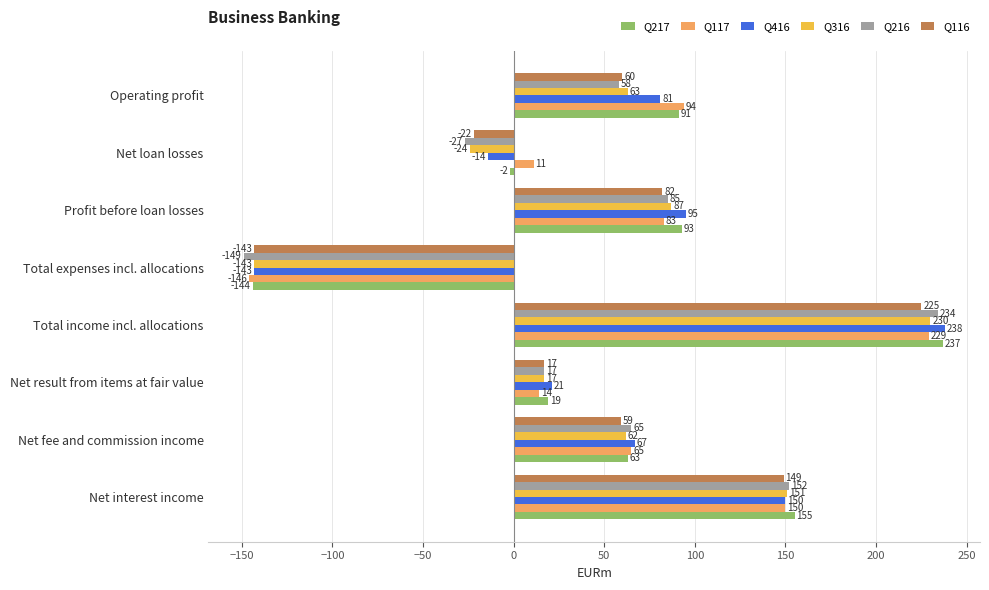

How many positive values does the Q117 series have?

7